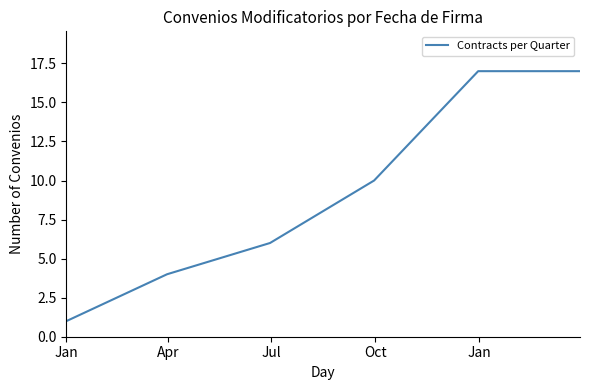

What is the maximum value shown in the chart?

17